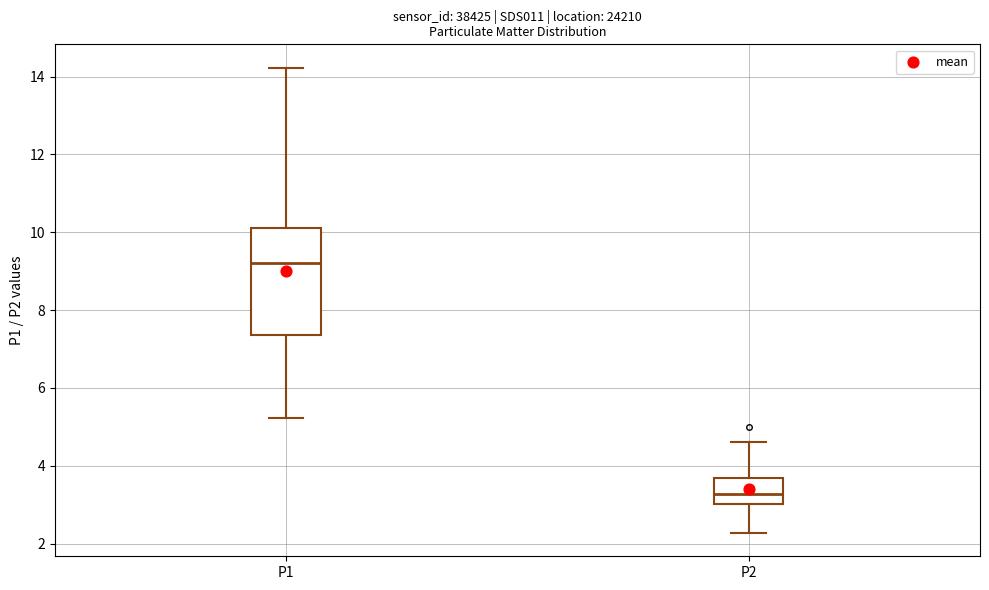

Where does the median line of the box for P1 sit on the y-axis? The values are not printed on the chart, so give them approximately, as read against the axis.

9.2